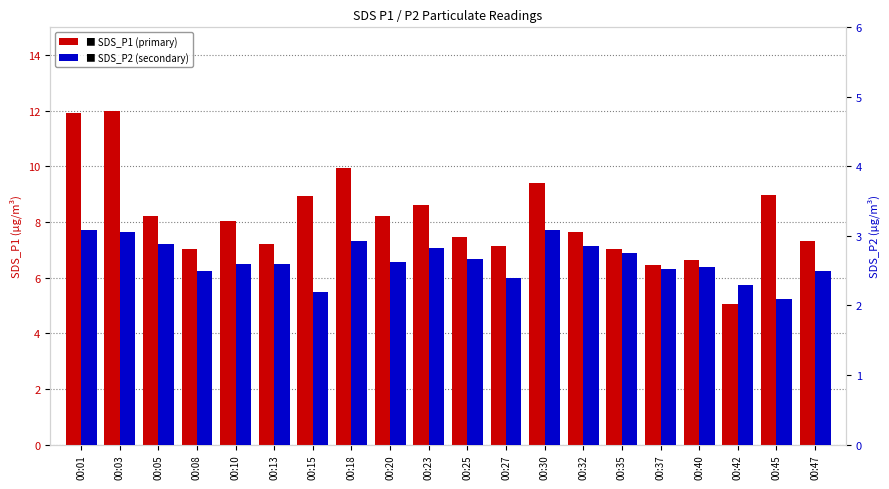

What is the value of the SDS_P1 bar at the 5th from the left?

8.0